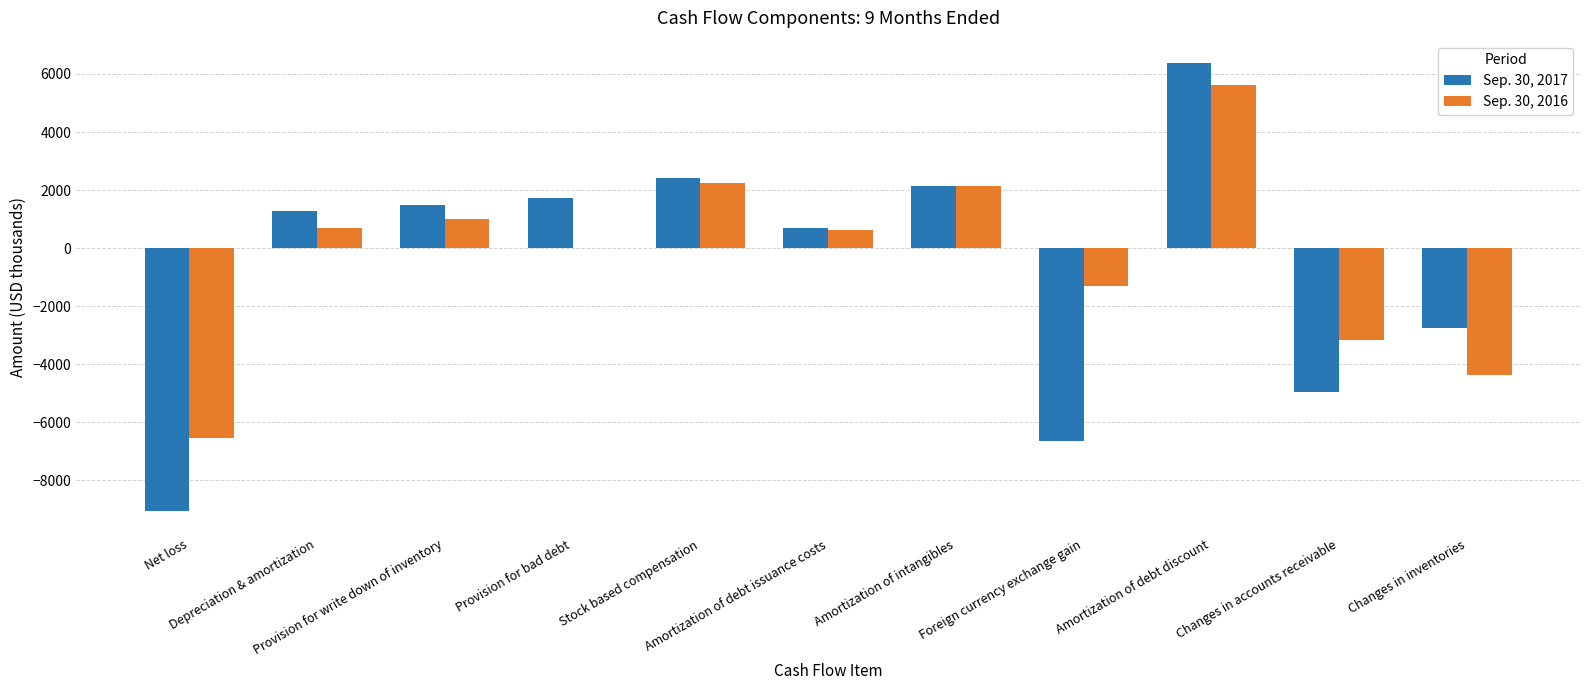

What is the sum of all Sep. 30, 2016 values?

-3078